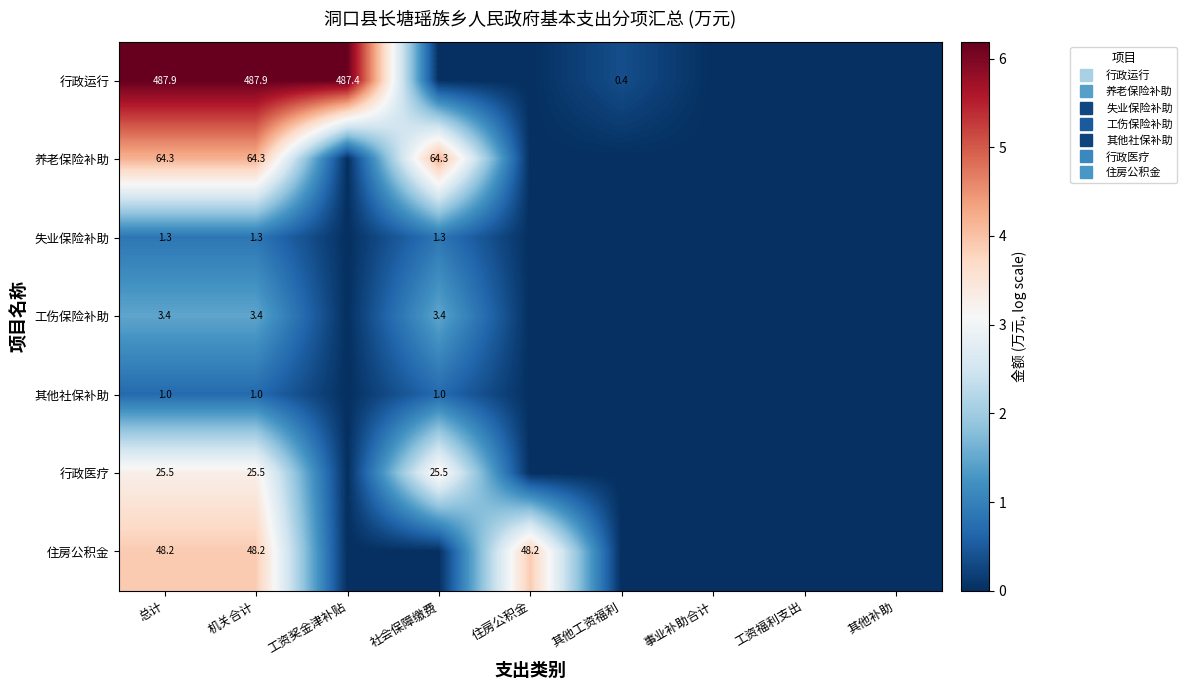

Count the number of categories in the chart.

9